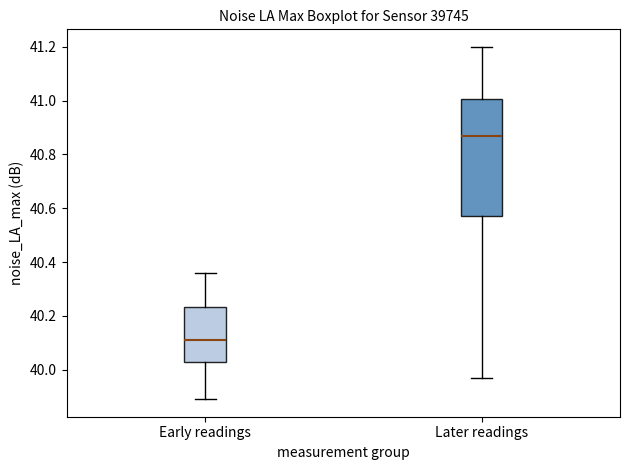

Which box is the tallest, from its lower edge to its upper edge?

Later readings